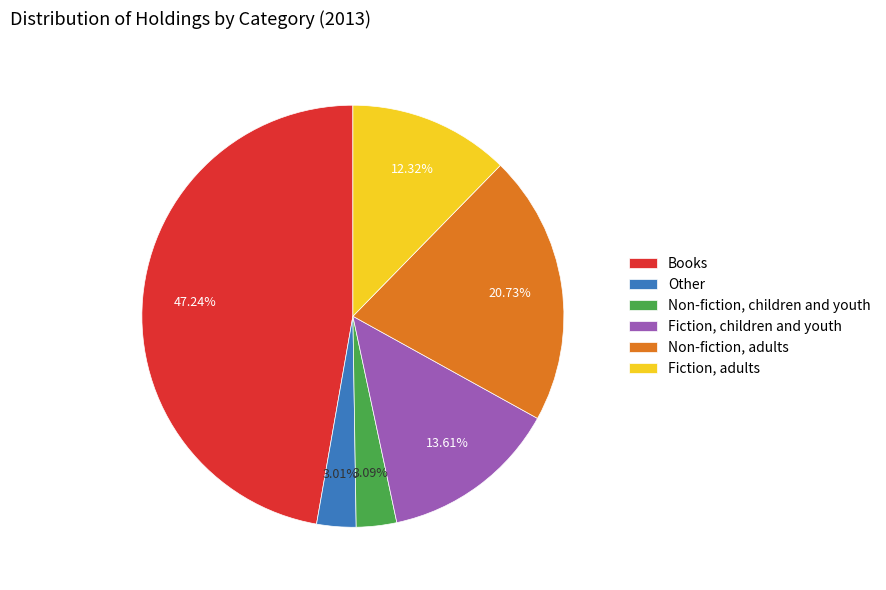

What is the largest slice in the pie chart?

Books